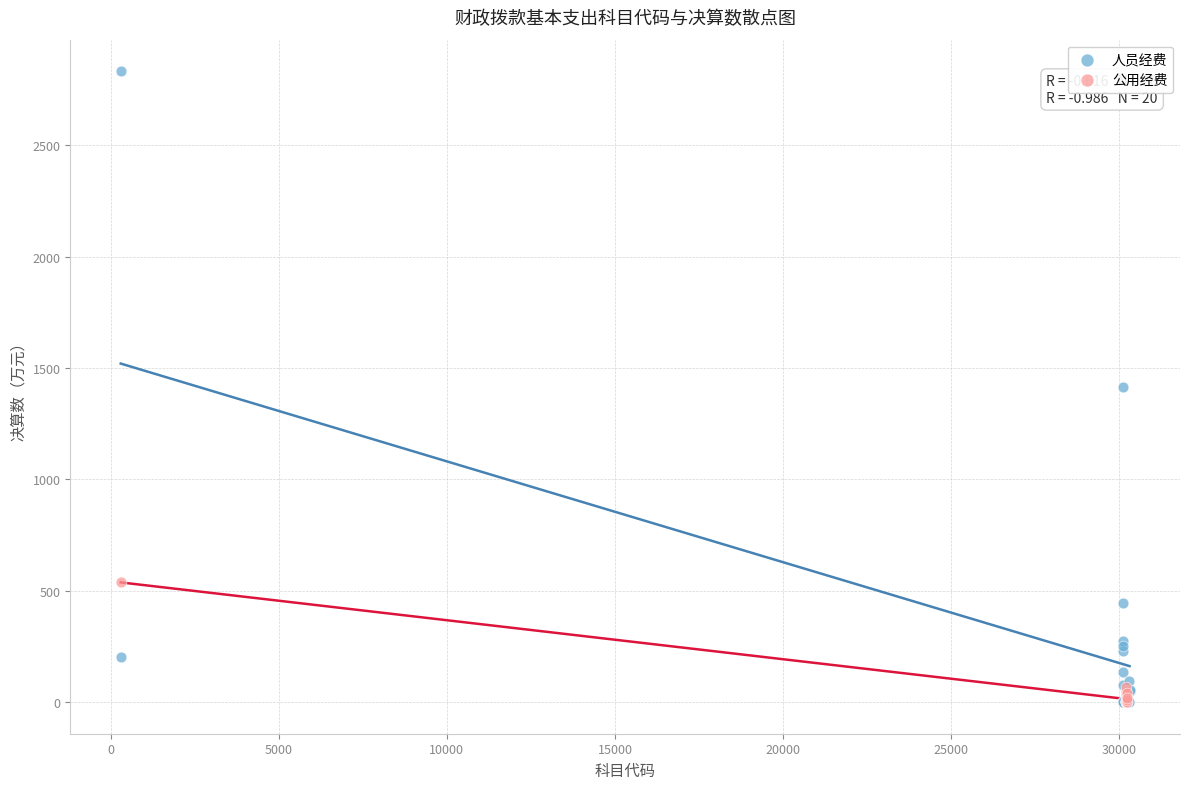

Which series has the widest spread of Y values?

人员经费